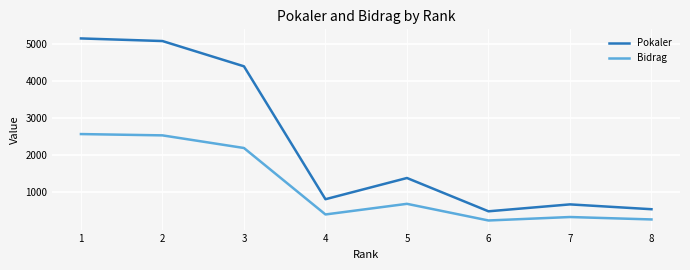

In Bidrag, how many points are lower than both neighbors (excluding endpoints)?

2